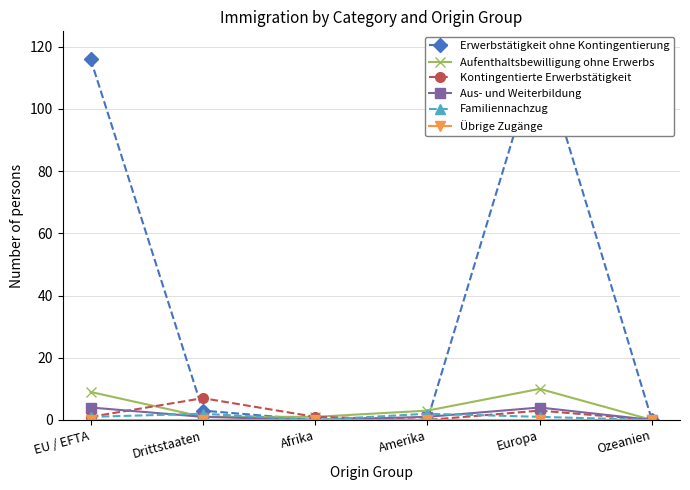

Which has a higher value, Amerika or Ozeanien?

Amerika